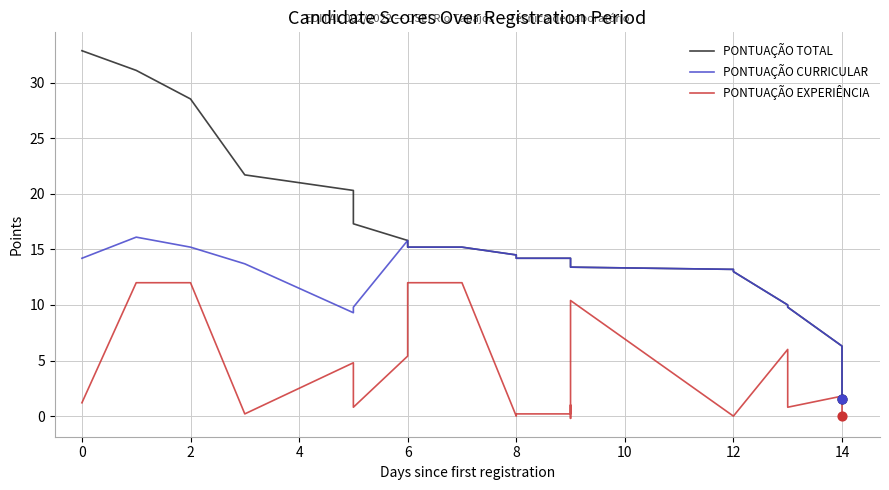

What is the total value across all series at 6?

37.0